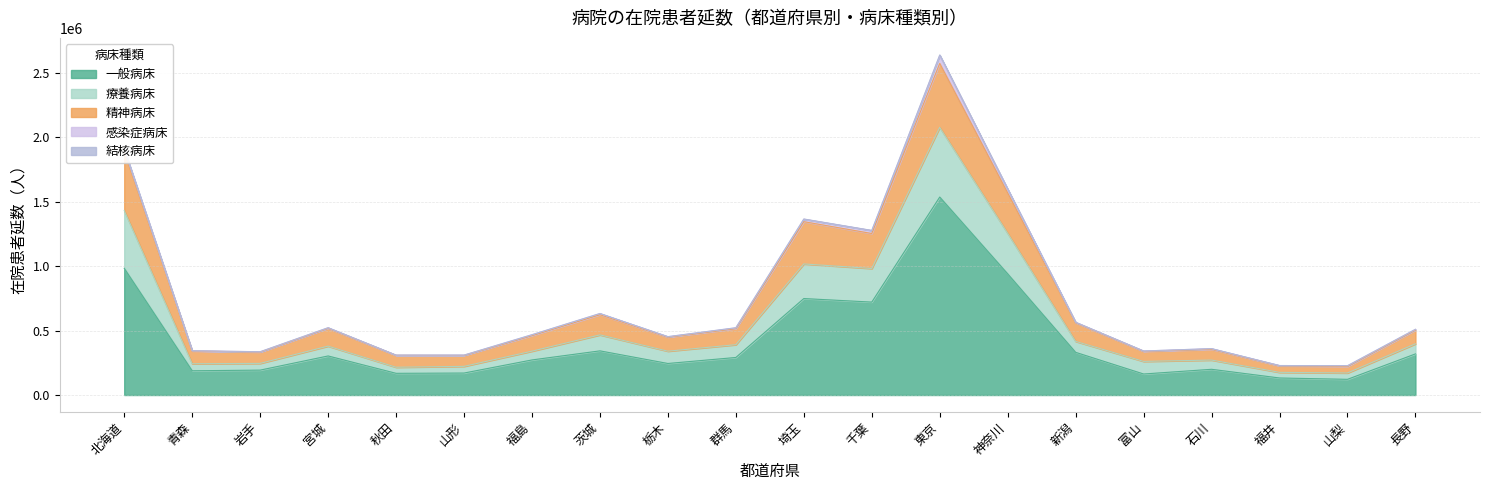

Where is the first local maximum for 精神病床?

宮城